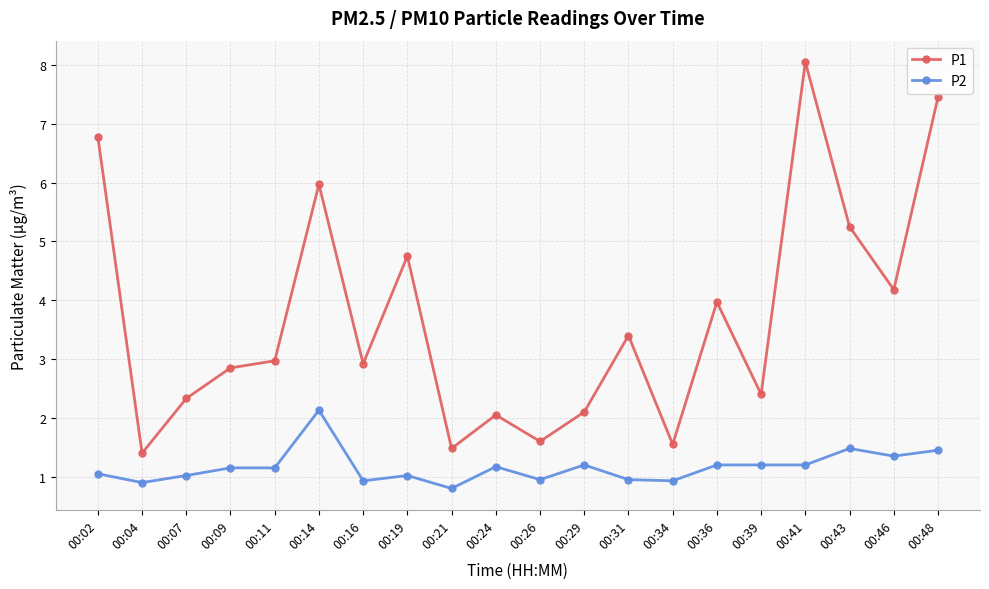

How many distinct data groups are displayed?

2